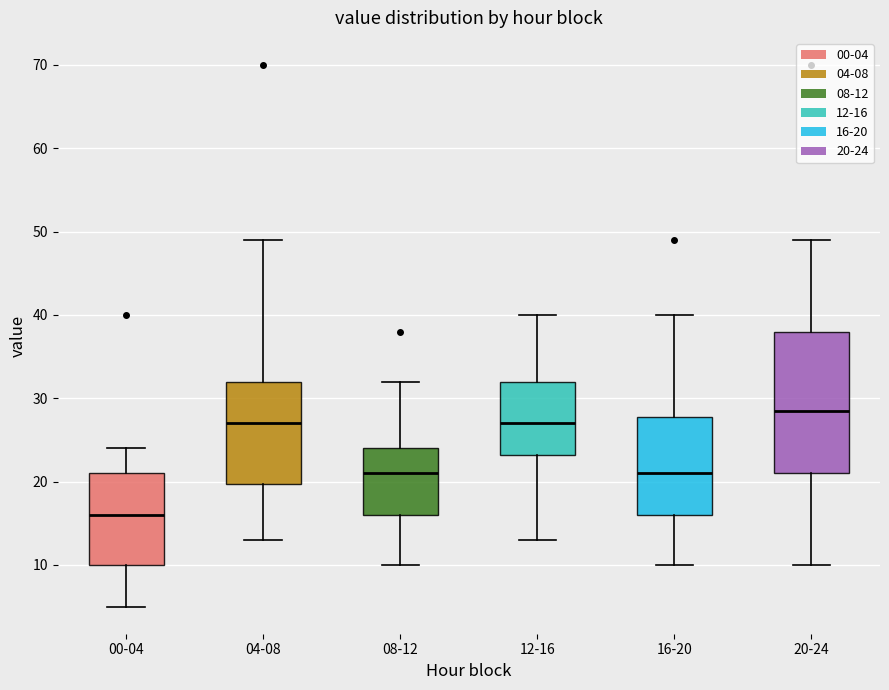

Where does the lower whisker of the box for 20-24 end on the y-axis? The values are not printed on the chart, so give them approximately, as read against the axis.

10